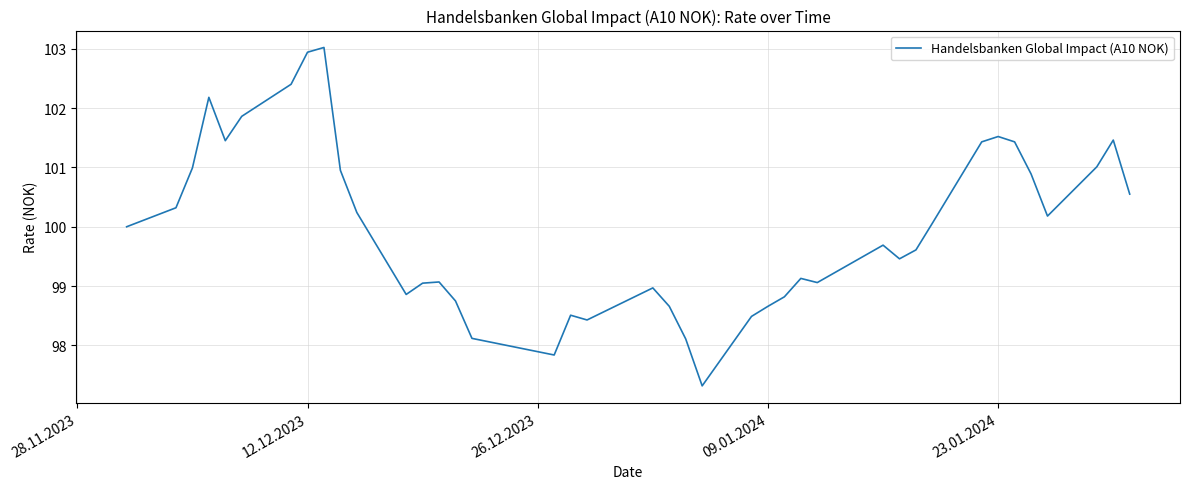

True or false: there are more than 0 points higher than both neighbors.

True